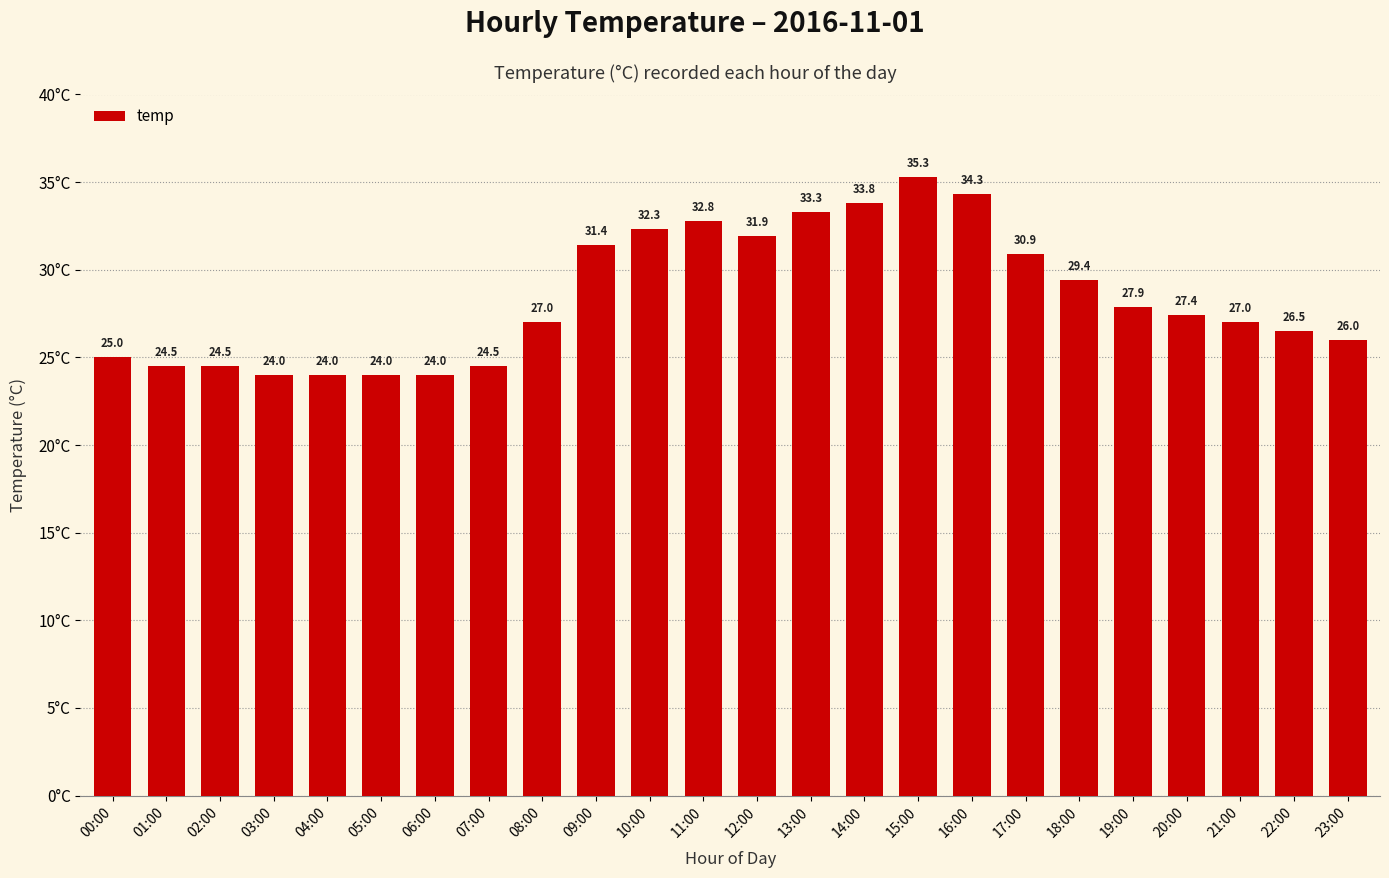

What position from the right is 23:00?

1